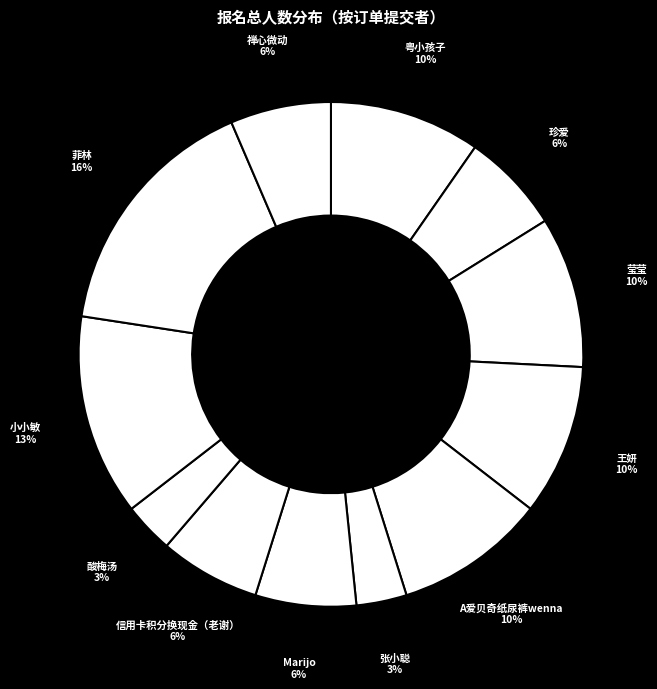

Is it true that 粤小孩子 is 10% of the pie?

True